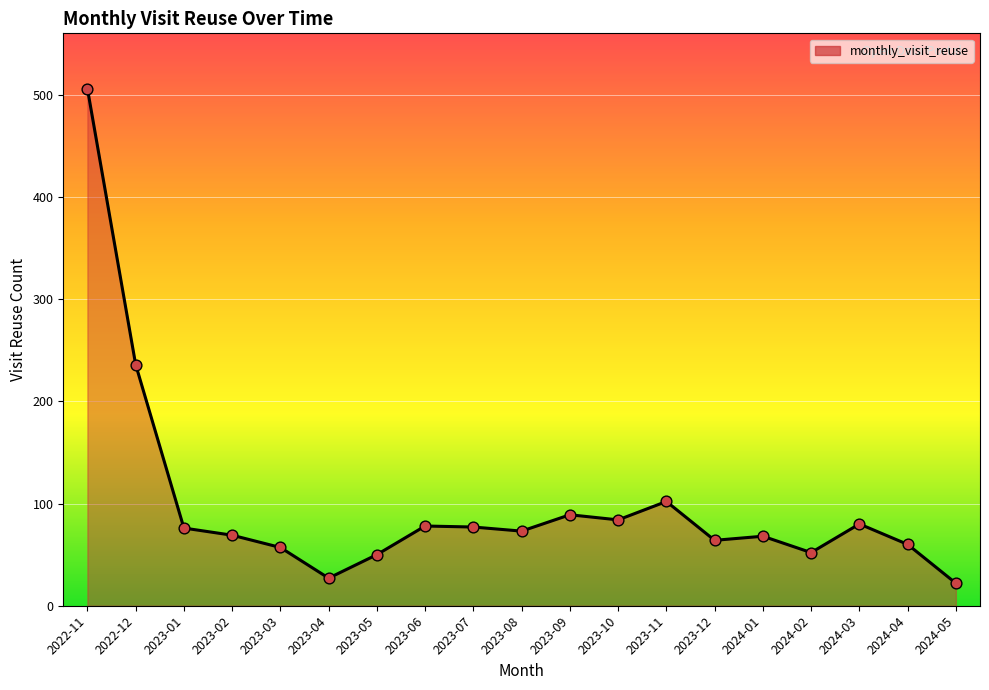

What is the change in value from 2023-01 to 2024-03?

+4